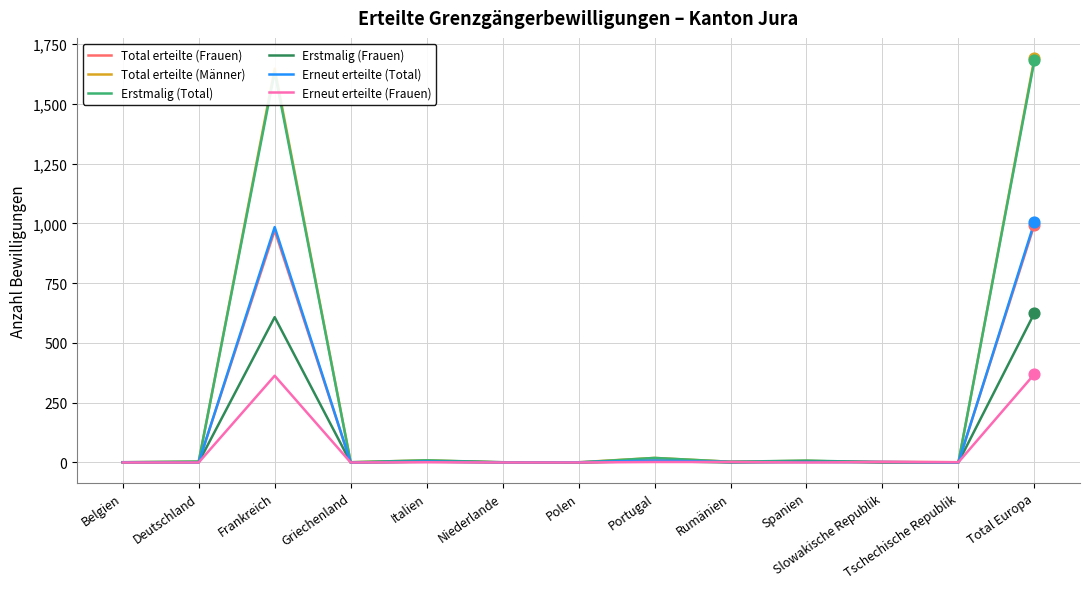

What is the total value across all series at Frankreich?

6209